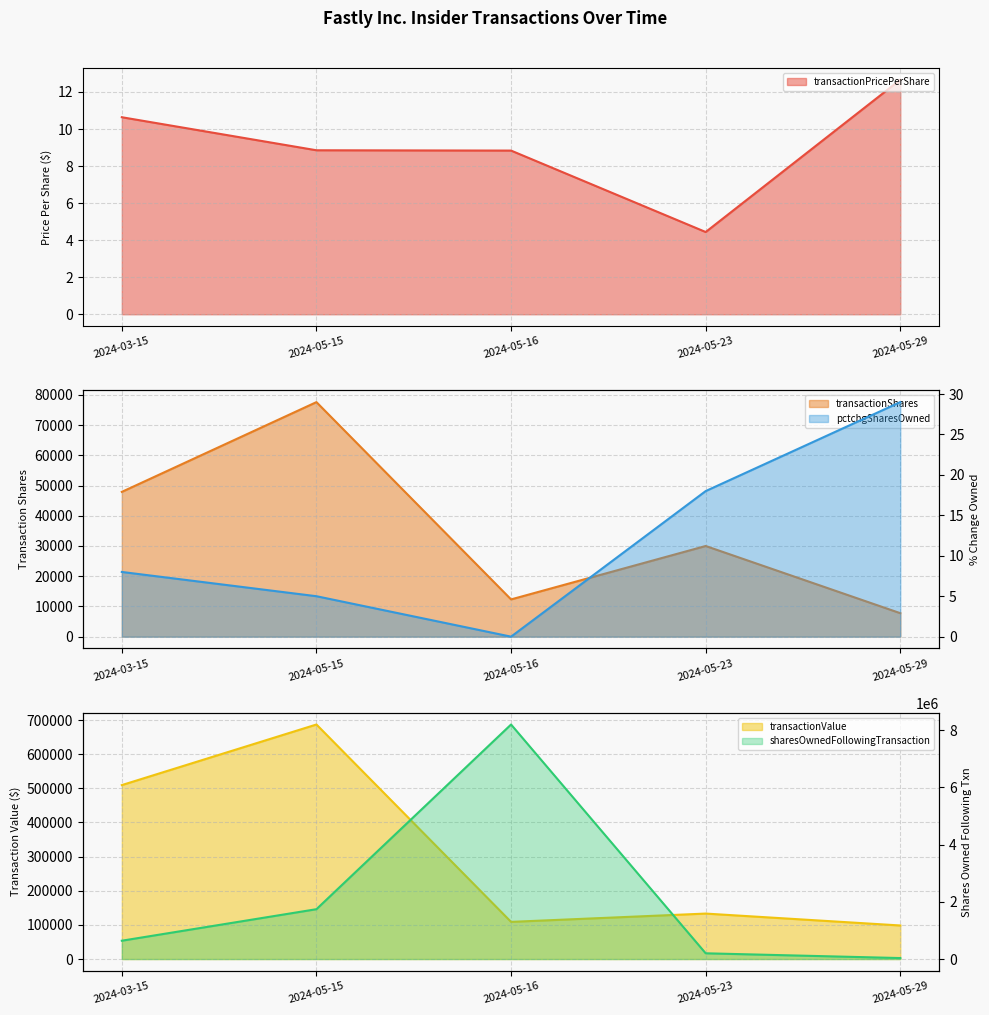

What is the difference between the transactionShares values at 2024-05-16 and 2024-05-29?

4558.0